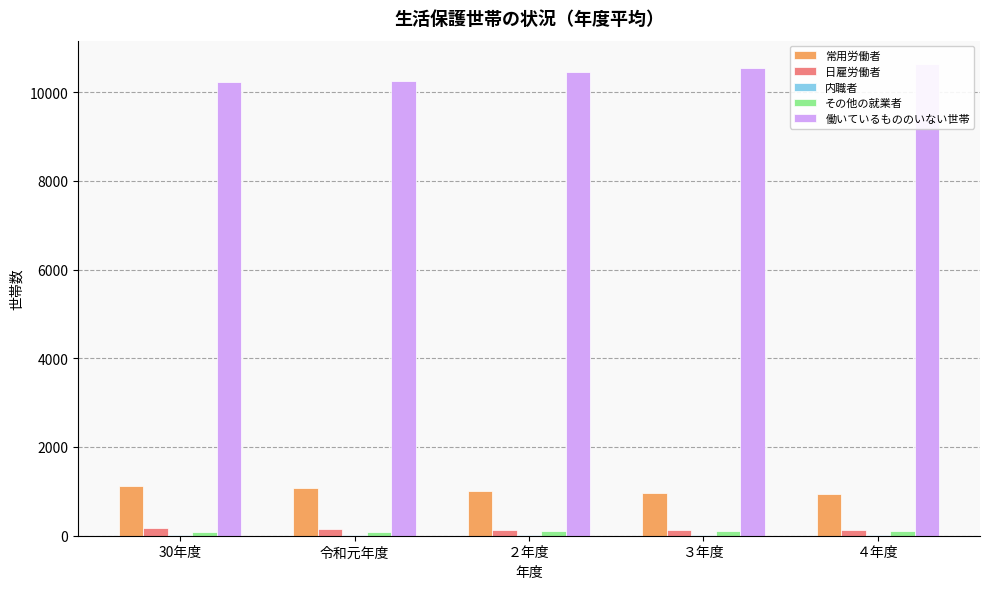

Which category has the lowest value in the 常用労働者 series?

４年度